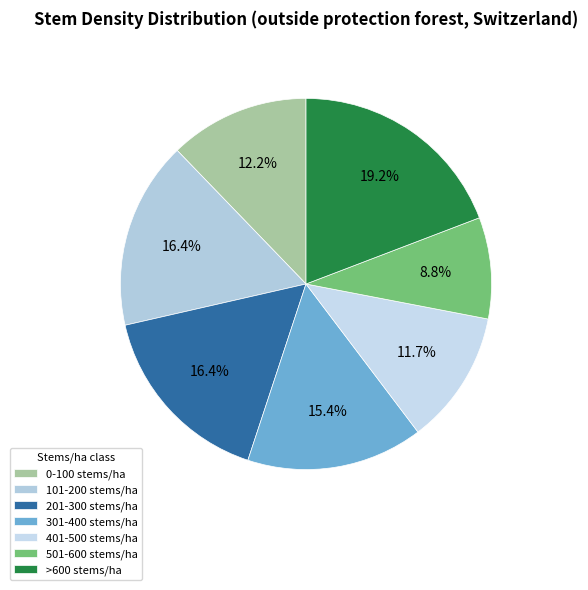

What is the ratio of the value at 401-500 stems/ha to the value at >600 stems/ha?

0.6